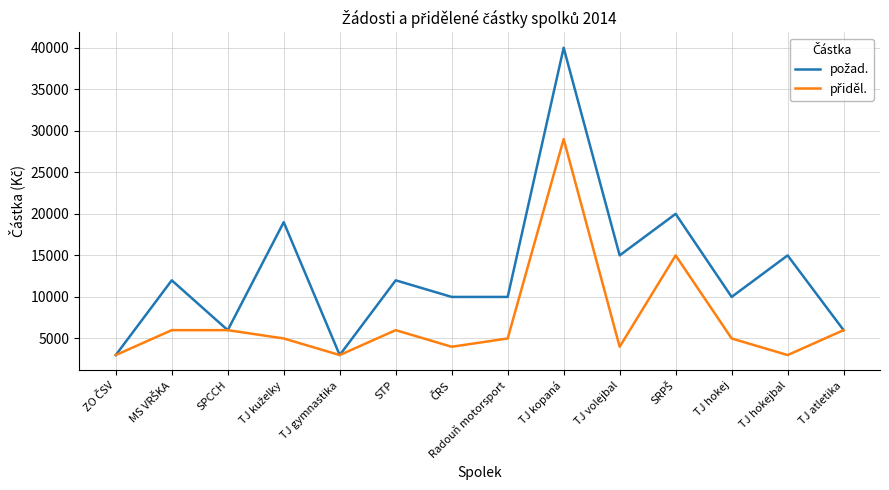

What is the spread (max minus min) of values at TJ kopaná?

11000